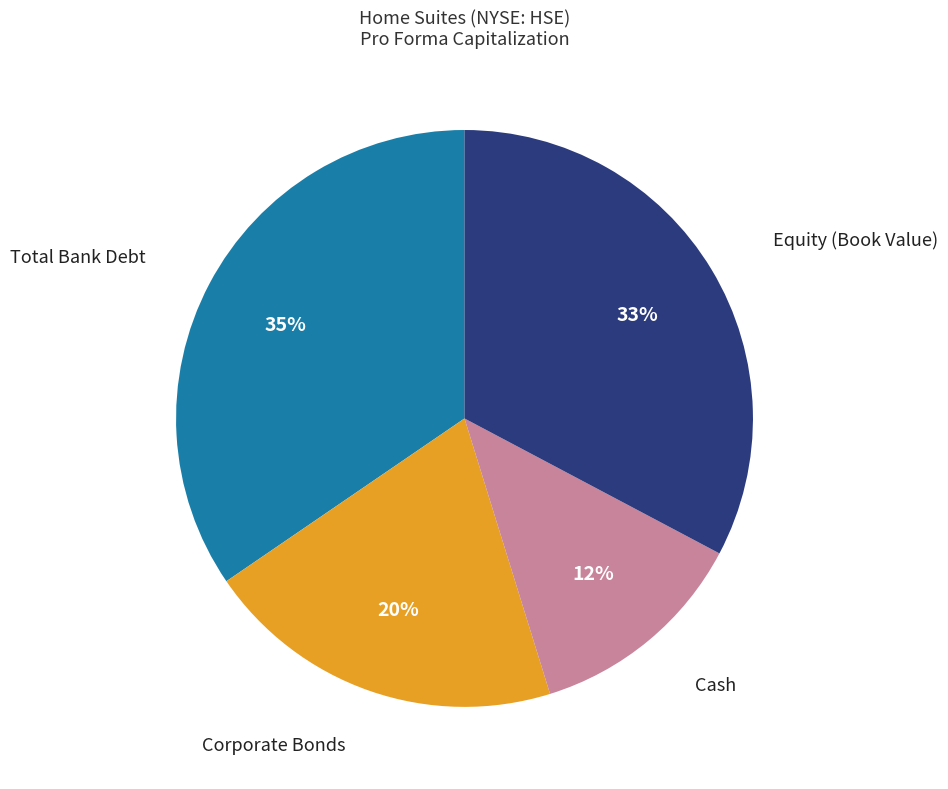

Count the number of slices in the pie.

4